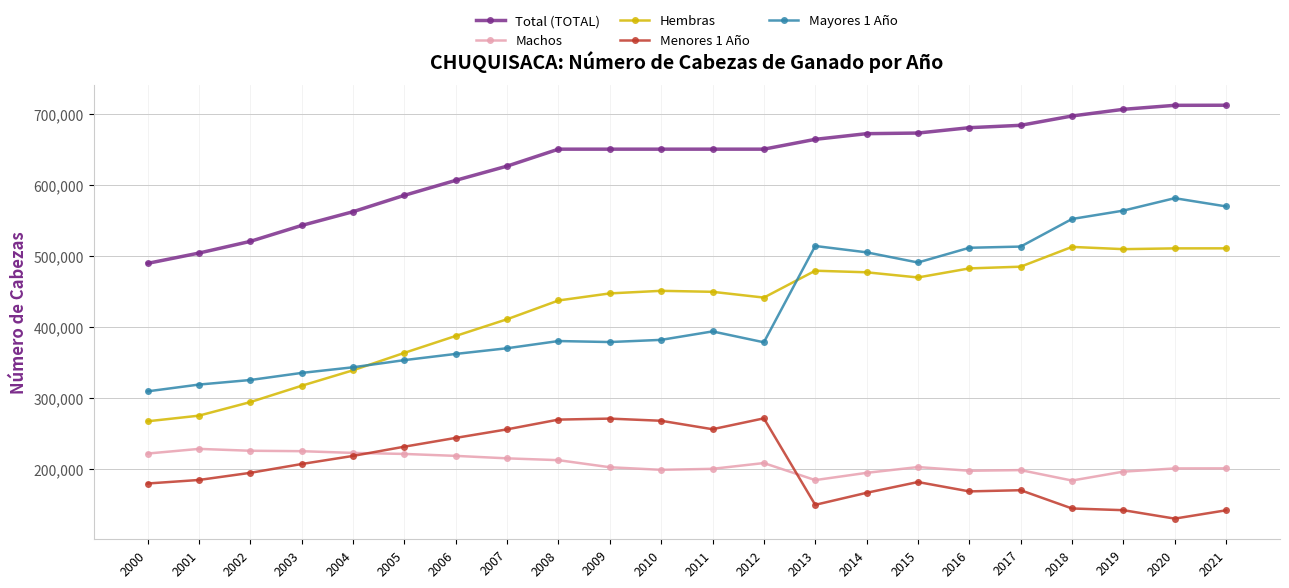

What is the difference between the highest and lowest values at 2007?

410999